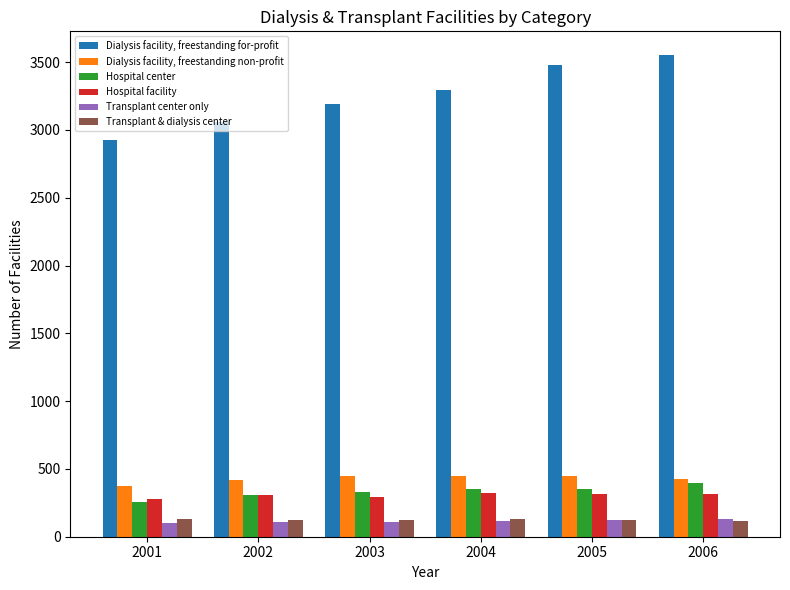

What are all the series names shown in the legend?

Dialysis facility, freestanding for-profit, Dialysis facility, freestanding non-profit, Hospital center, Hospital facility, Transplant center only, Transplant & dialysis center